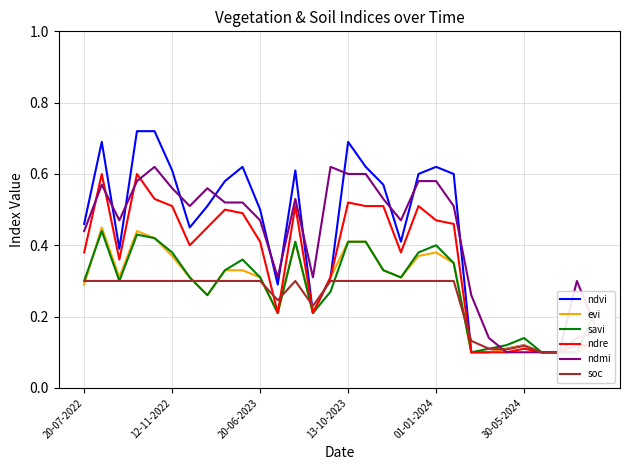

Does the chart have visible grid lines?

Yes